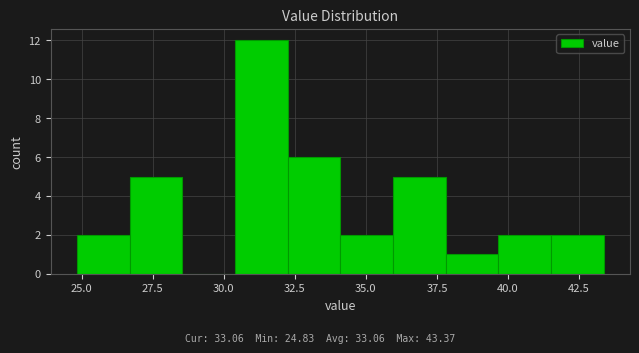

Read against the x-axis, roughly where is the centre of the tallest bar?

31.5